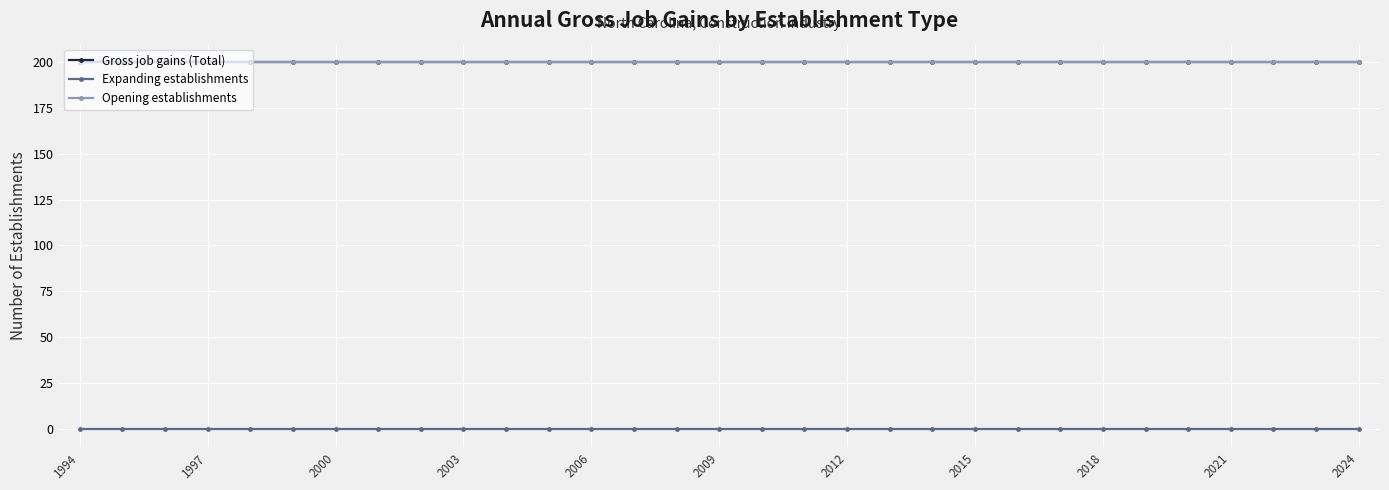

Which series has the largest total across all categories?

Gross job gains (Total)